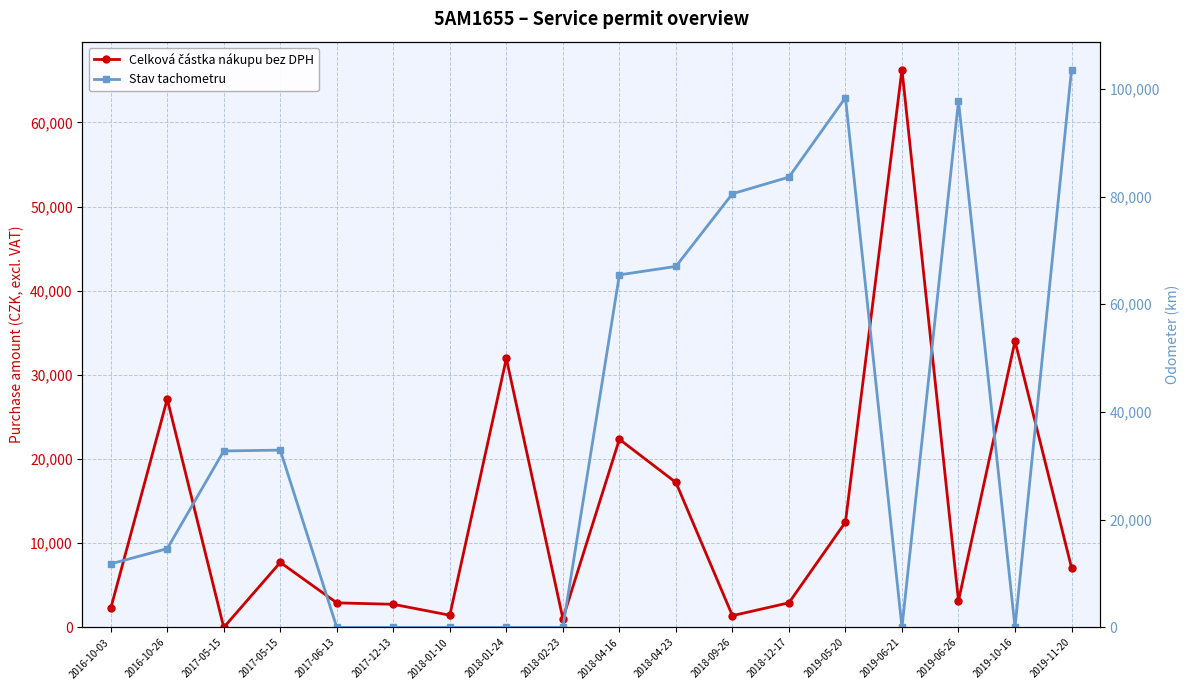

At which label does Stav tachometru reach its minimum?

2017-06-13